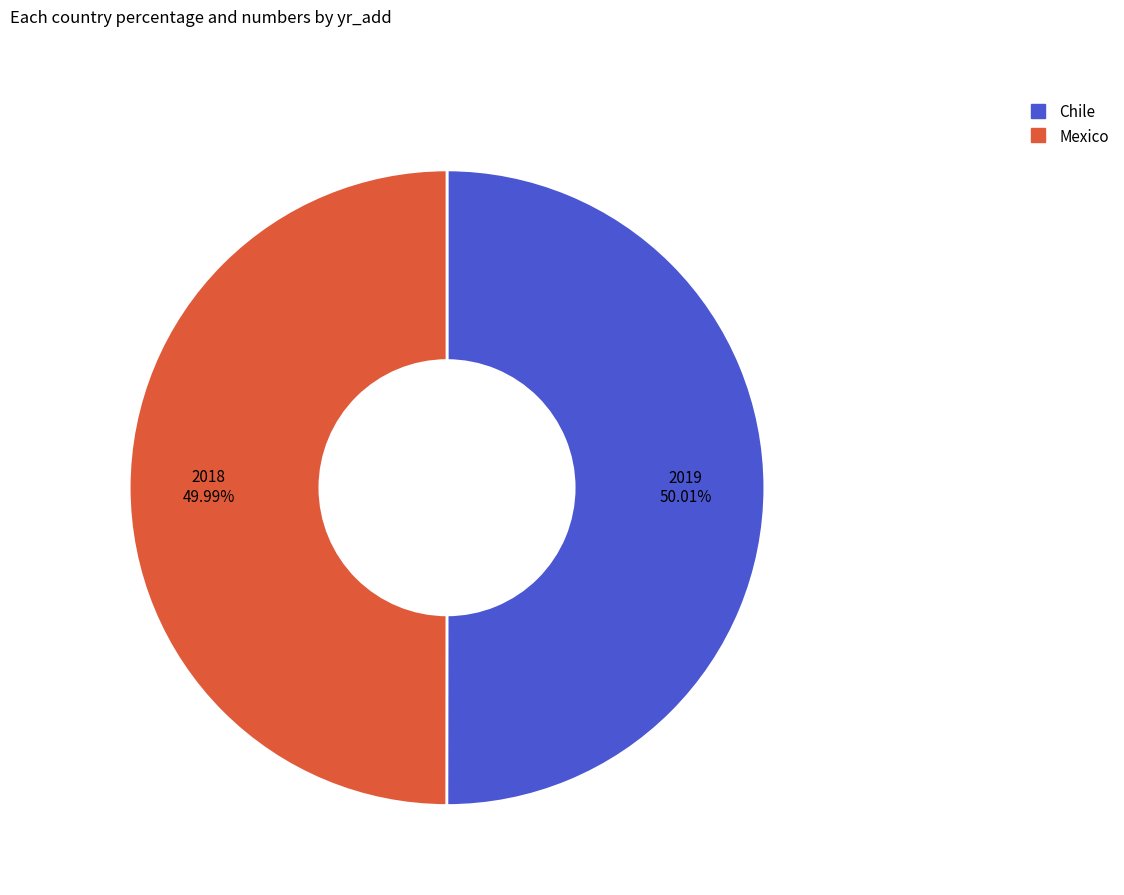

What portion of the pie excludes Mexico?

50.0%